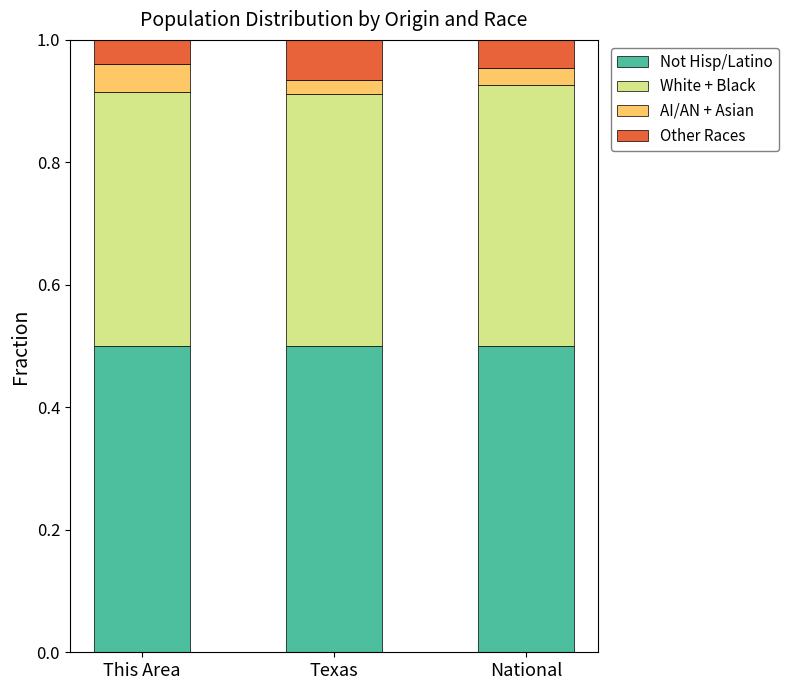

What is the total value across all series at This Area?

1.0